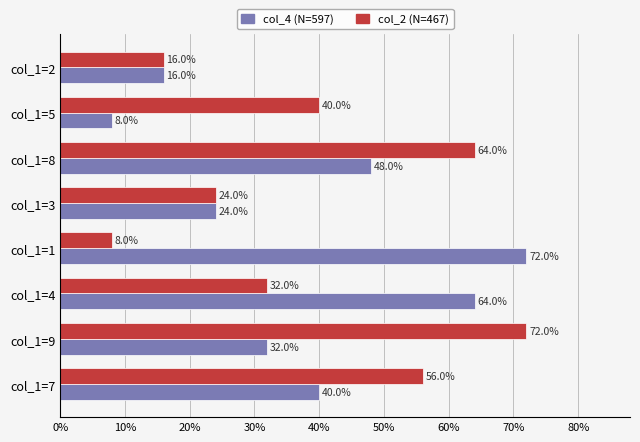

What is the difference between the second highest and minimum values in the col_2 (N=467) series?

56